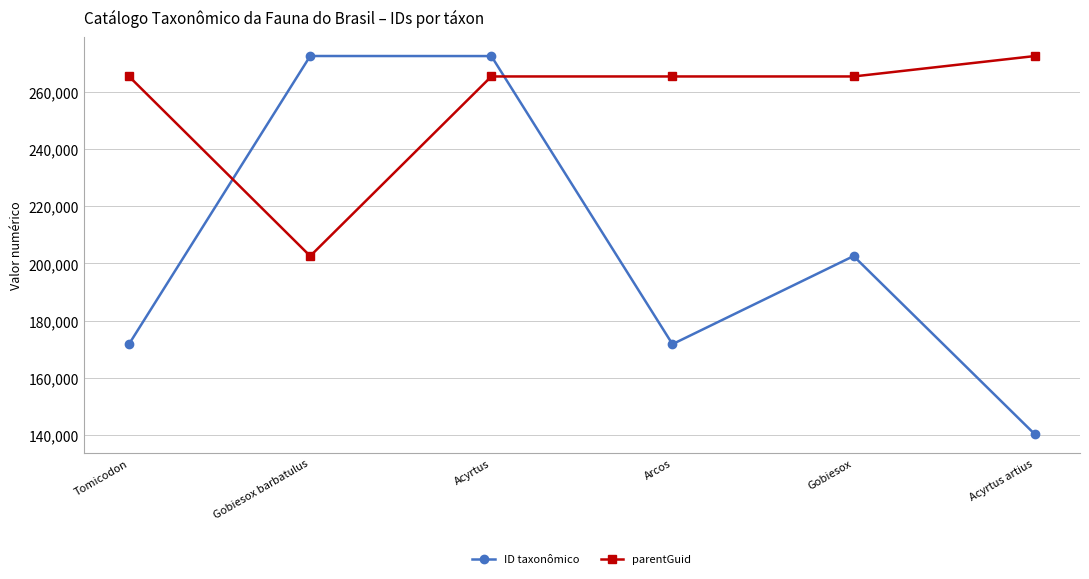

How many intersections are there between ID taxonômico and parentGuid?

2